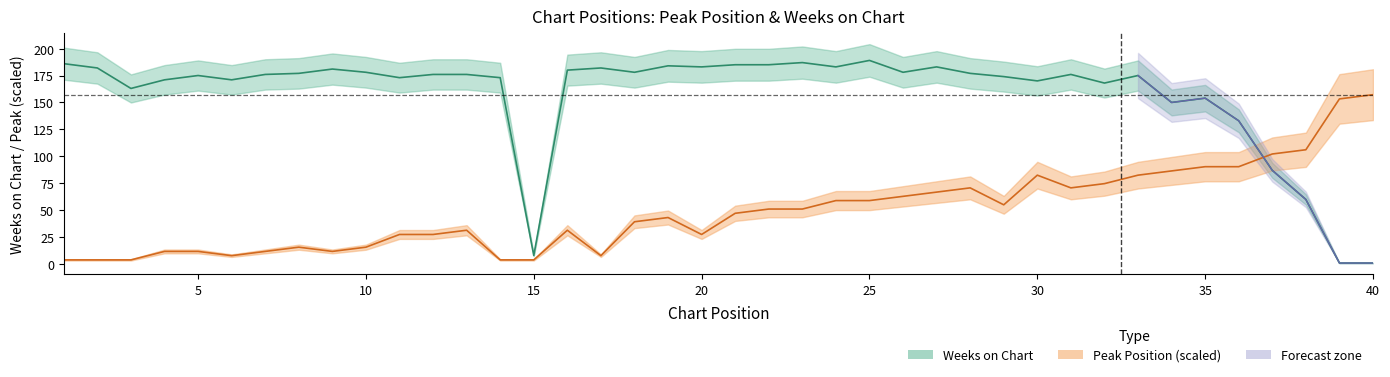

What is the difference between the maximum and minimum values in the Peak Position series?

153.3